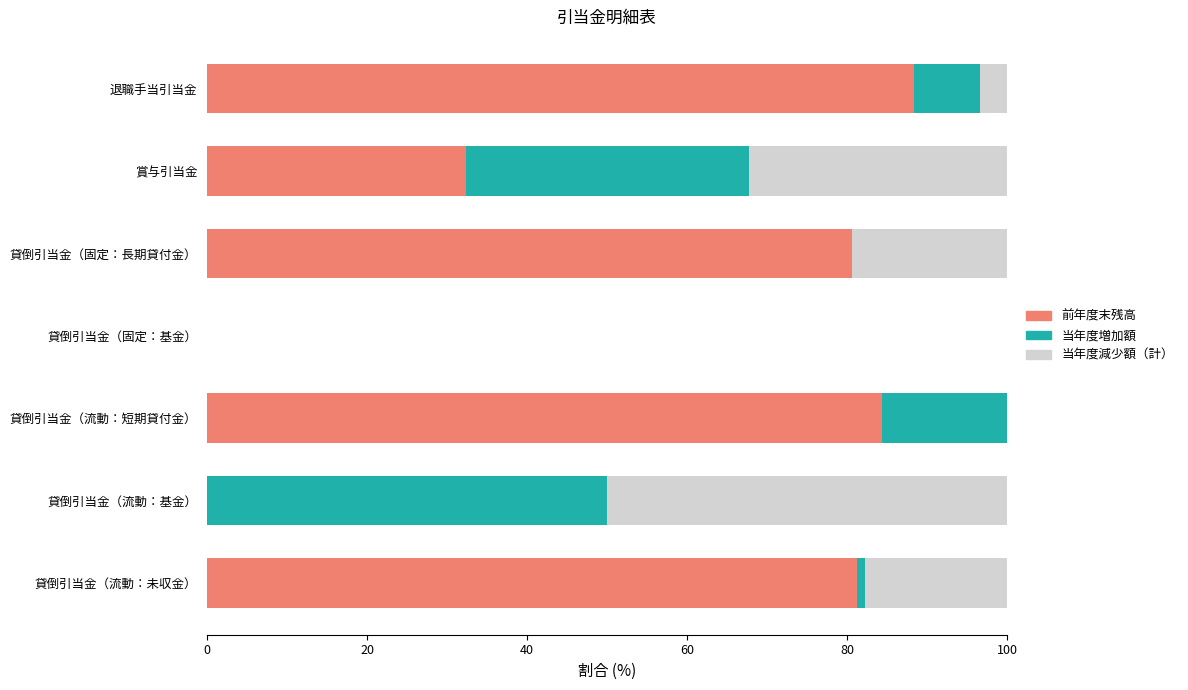

The 前年度末残高 series shows 29.0 at 貸倒引当金（流動：短期貸付金）. True or false?

False